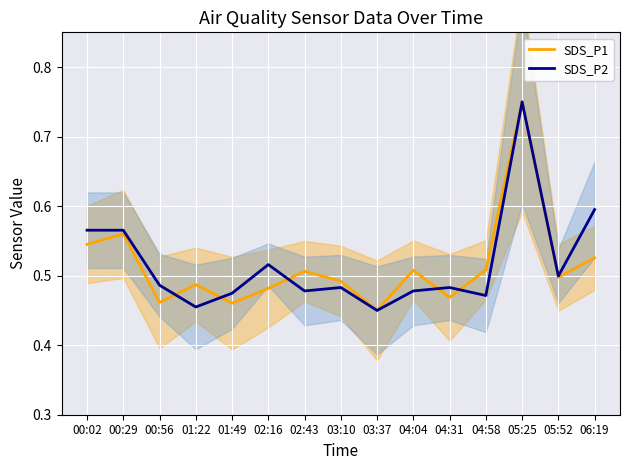

Rank the series at 00:29 from lowest to highest value.

SDS_P1, SDS_P2